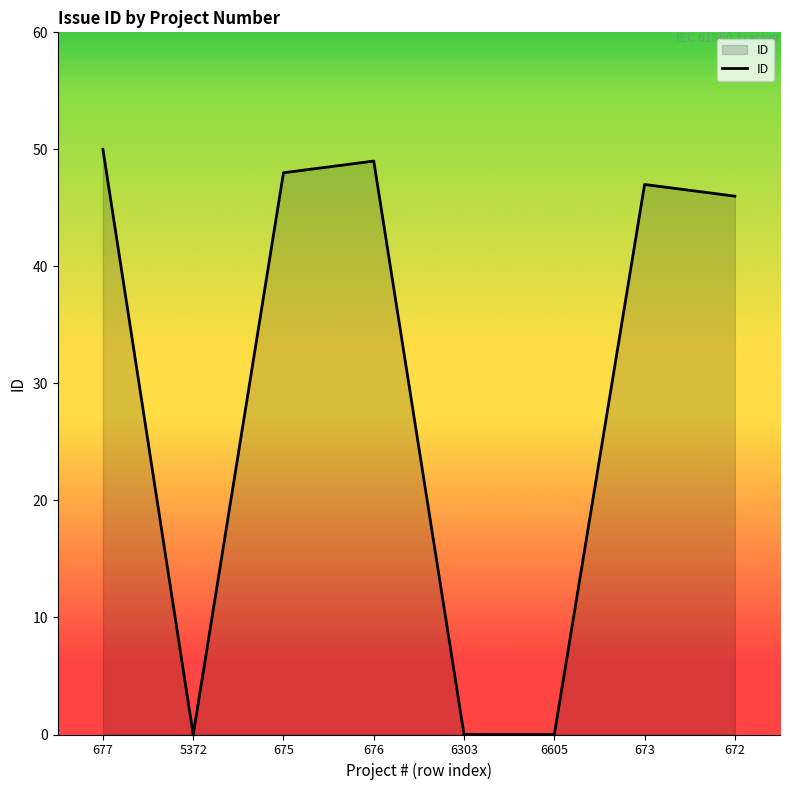

True or false: the data shows 29 at 673.

False